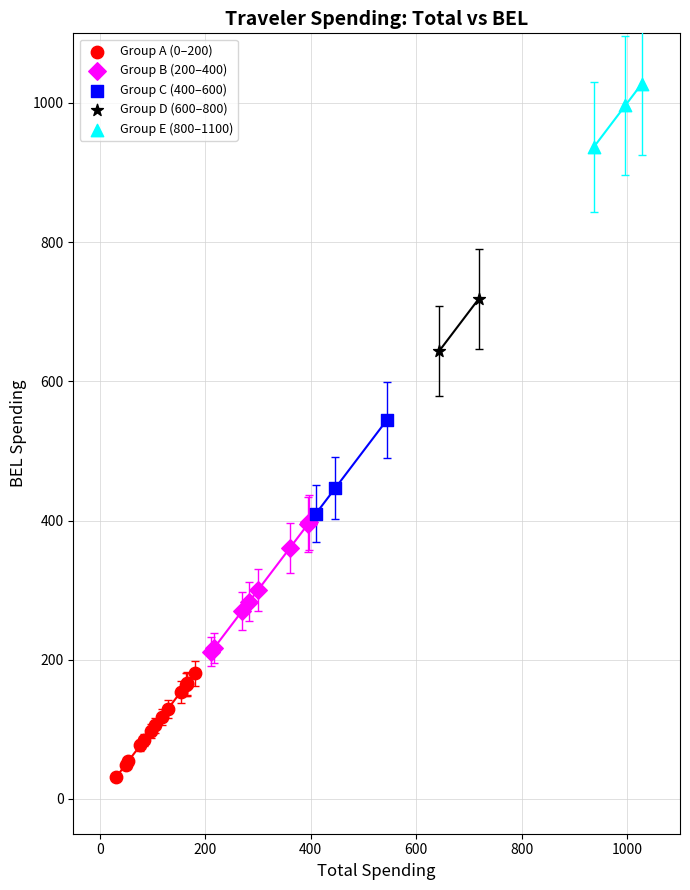

Which series contains the lowest Y value?

Group A (0–200)